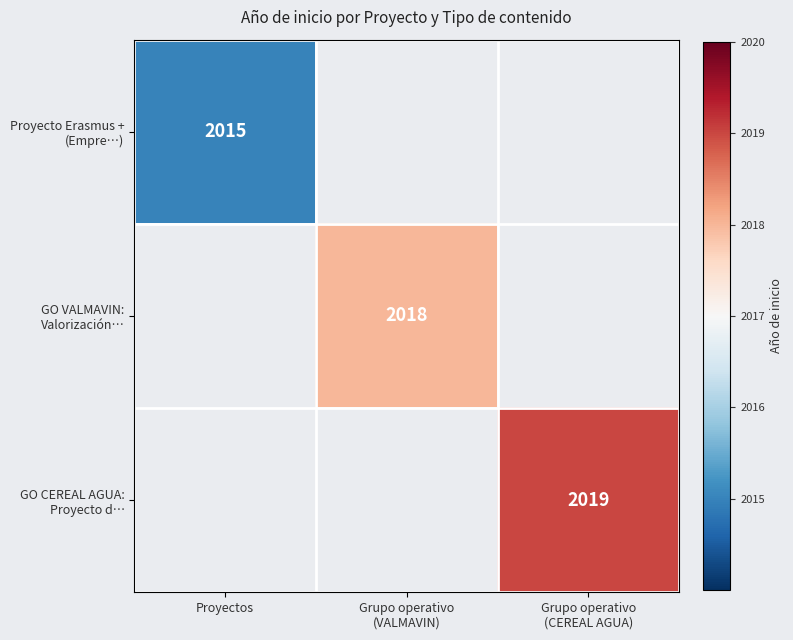

Rank the categories by Proyecto Erasmus + (Empre…) value from lowest to highest.

Proyectos, Grupo operativo (VALMAVIN), Grupo operativo (CEREAL AGUA)